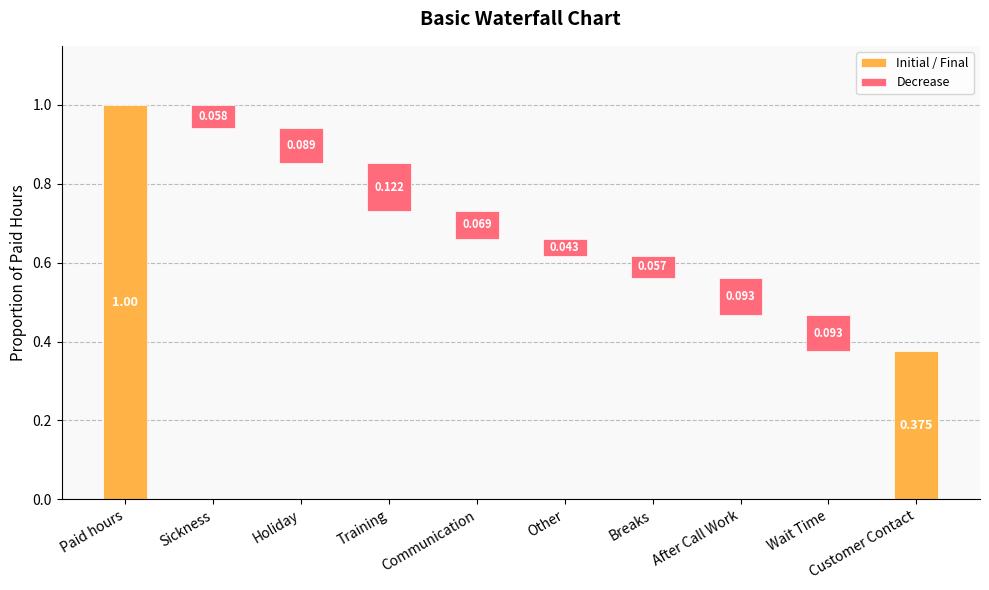

What is the value of the 4th bar from the left?

0.1